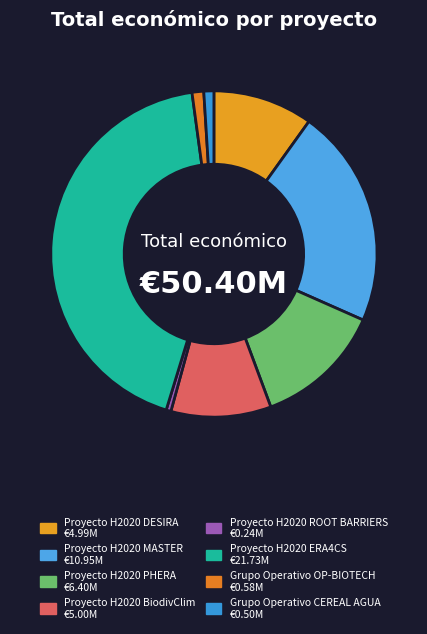

True or false: Proyecto H2020 DESIRA accounts for 1% of the total.

False